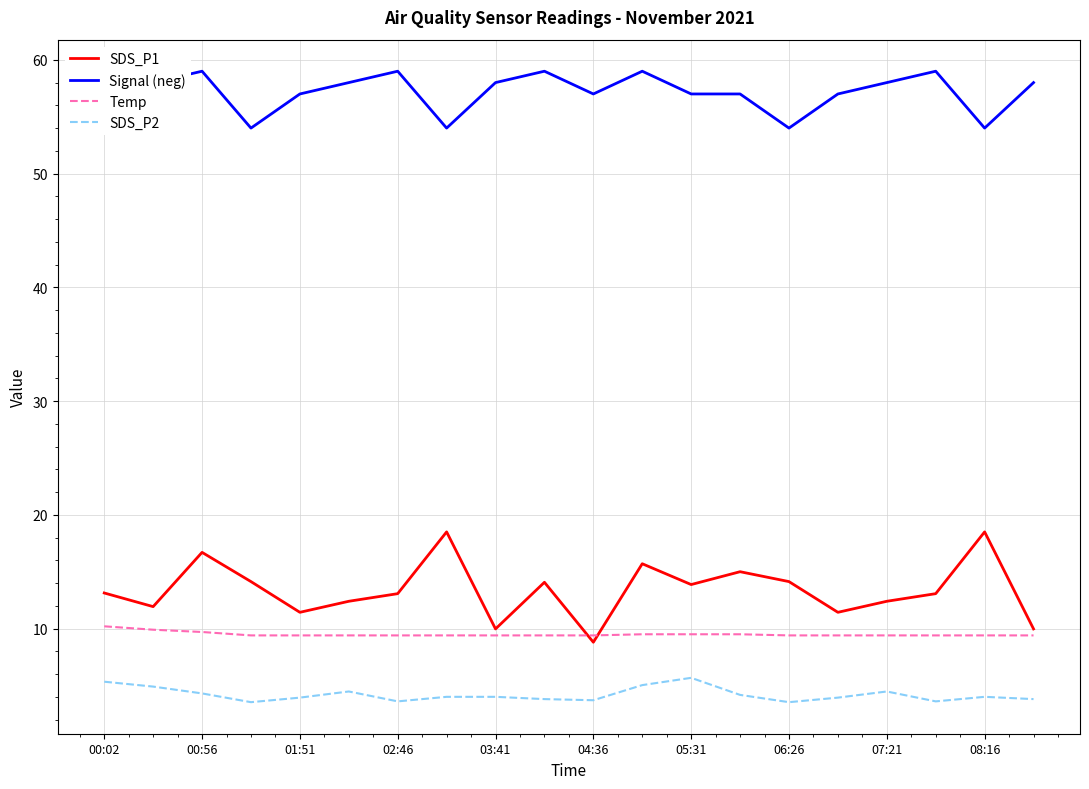

Which category has the lowest value in the SDS_P1 series?

04:36